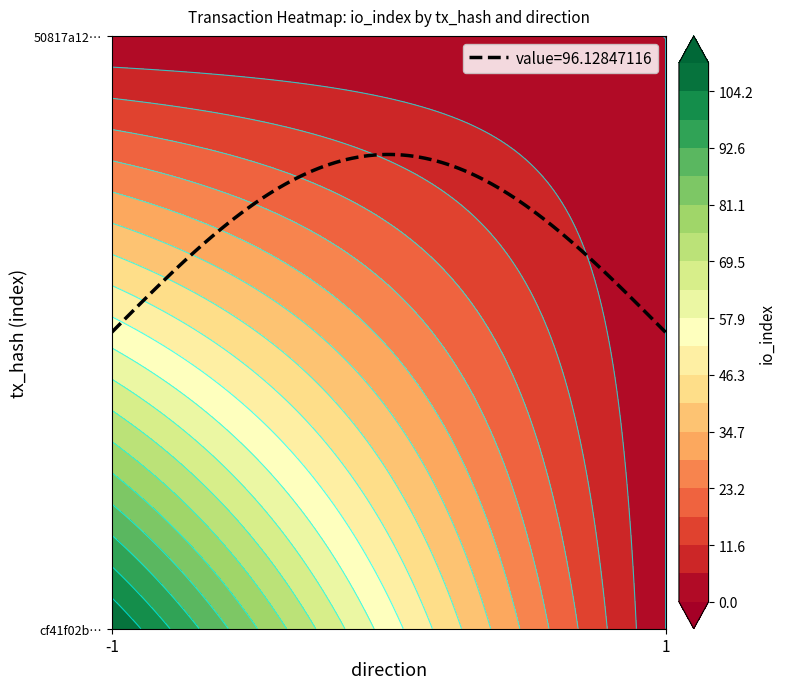

What is the lowest value of the cf41f02b8447242383298c68baf342c7ae214e8 series?

-1